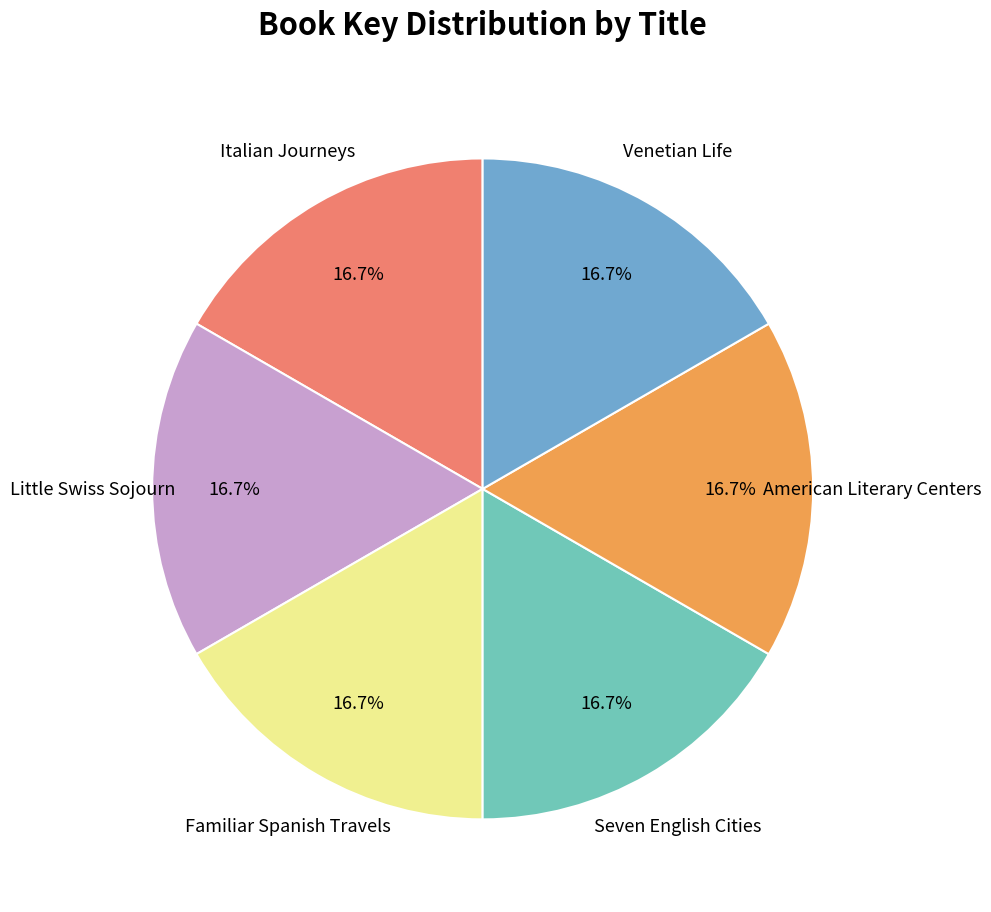

Is there a majority slice in this chart?

No